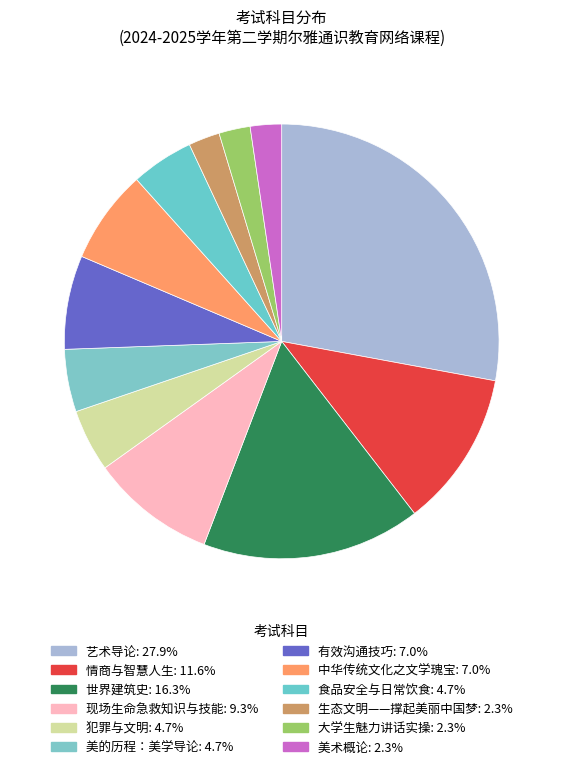

Which slice is the largest?

艺术导论